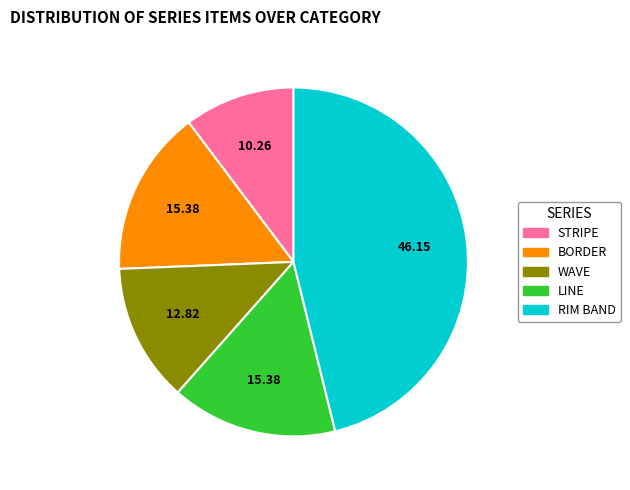

Is the sum of STRIPE and WAVE greater than half?

No